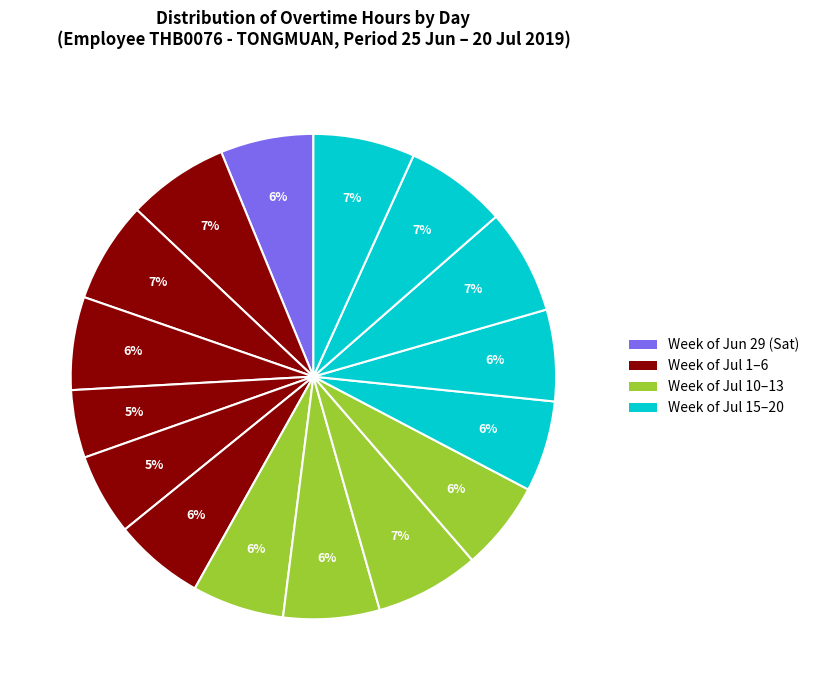

Count the number of slices in the pie.

16